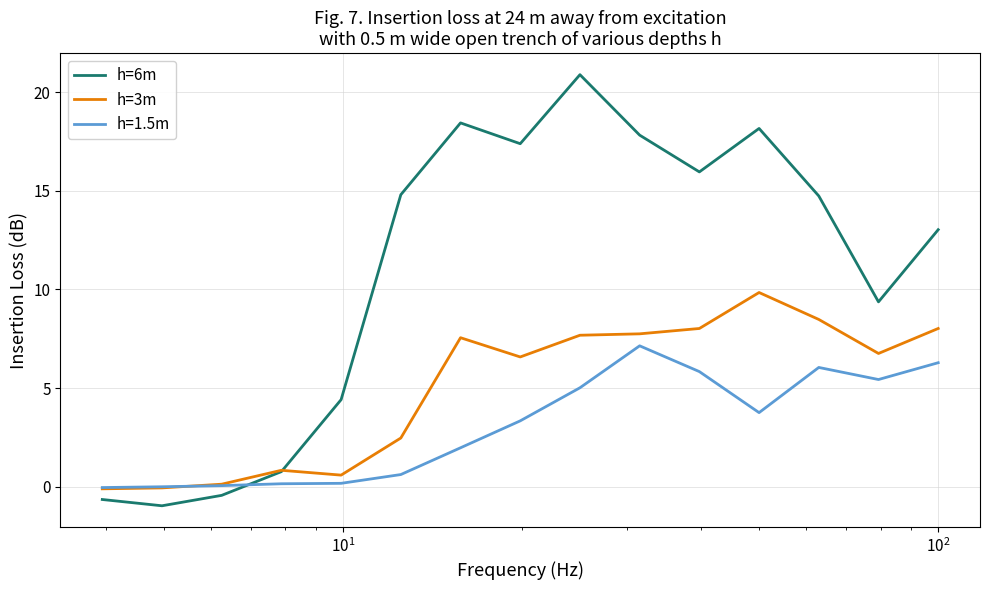

Rank the series by their average value, from lowest to highest.

h=1.5m, h=3m, h=6m